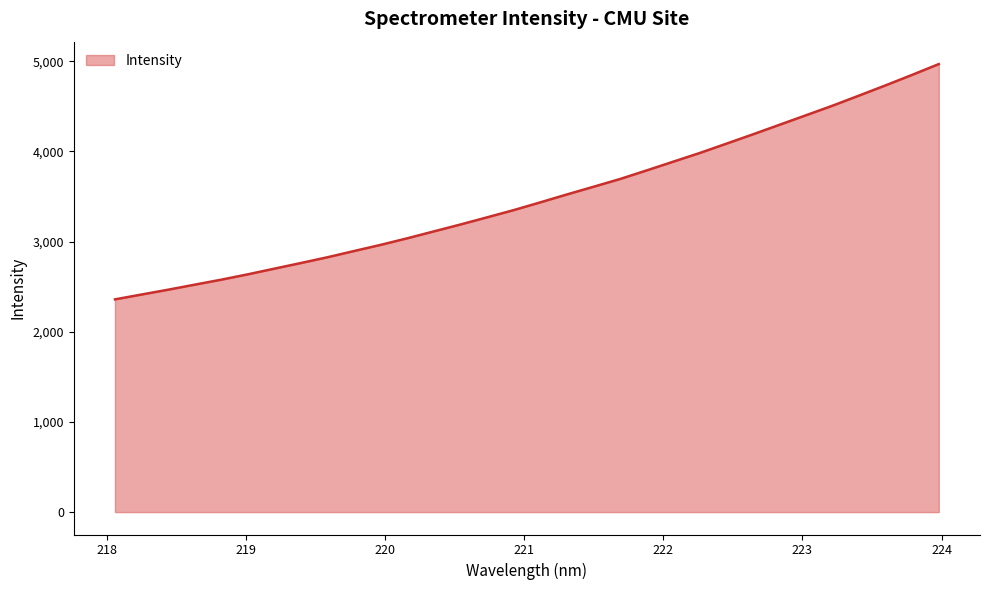

What is the difference between the maximum and minimum values?

2608.8